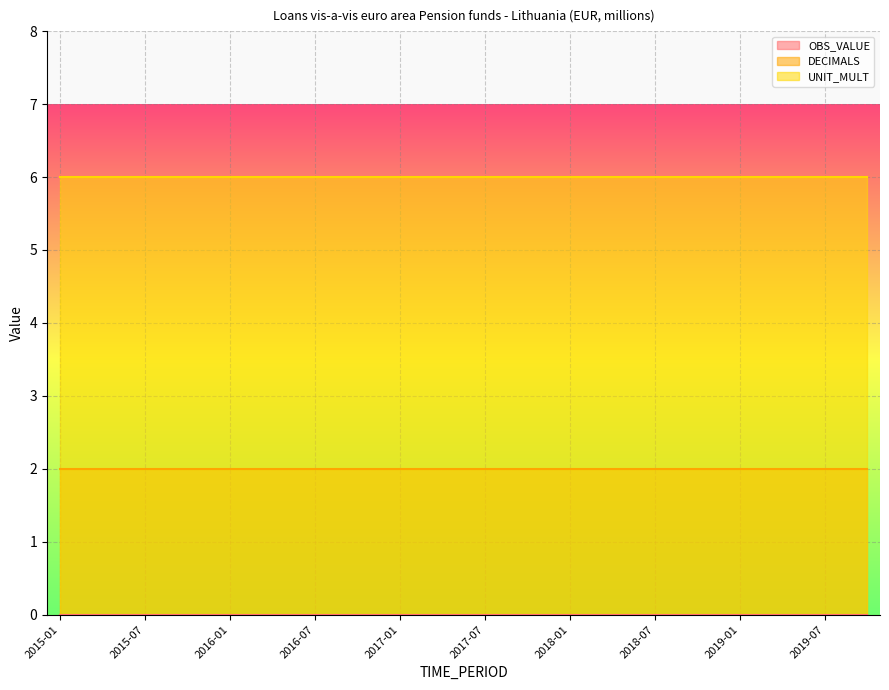

Reading right to left, transcribe all the data shown in this chart.

OBS_VALUE: 0	0	0	0	0	0	0	0	0	0	0	0	0	0	0	0	0	0	0	0
DECIMALS: 2	2	2	2	2	2	2	2	2	2	2	2	2	2	2	2	2	2	2	2
UNIT_MULT: 6	6	6	6	6	6	6	6	6	6	6	6	6	6	6	6	6	6	6	6